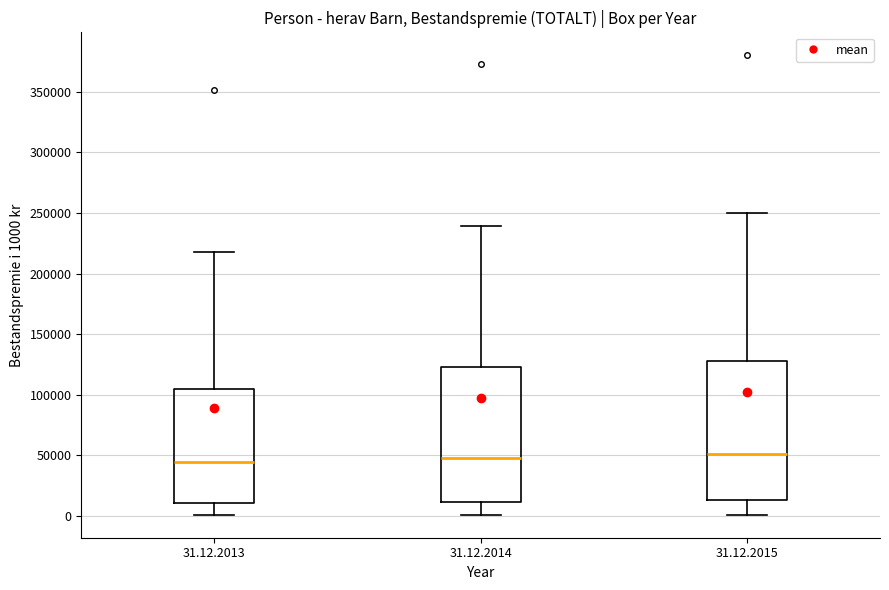

Where does the lower whisker of the box for 31.12.2014 end on the y-axis? The values are not printed on the chart, so give them approximately, as read against the axis.

0